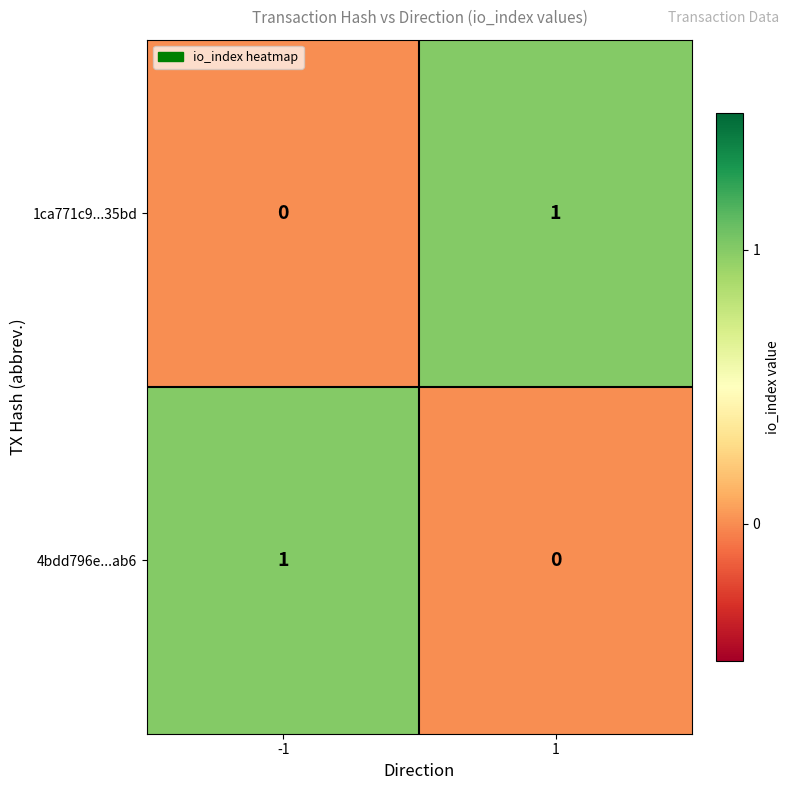

At -1, list the series in order from smallest to largest.

1ca771c9...35bd, 4bdd796e...ab6